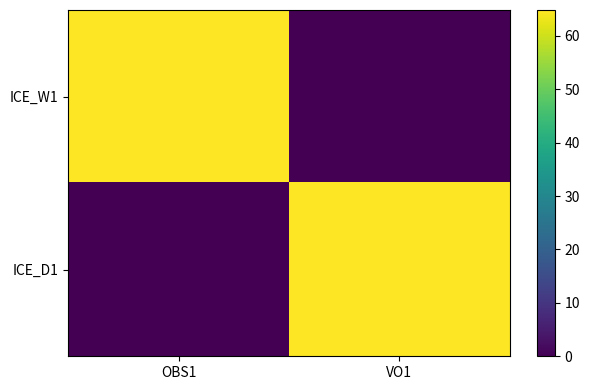

Which series has the largest total across all categories?

ICE_W1